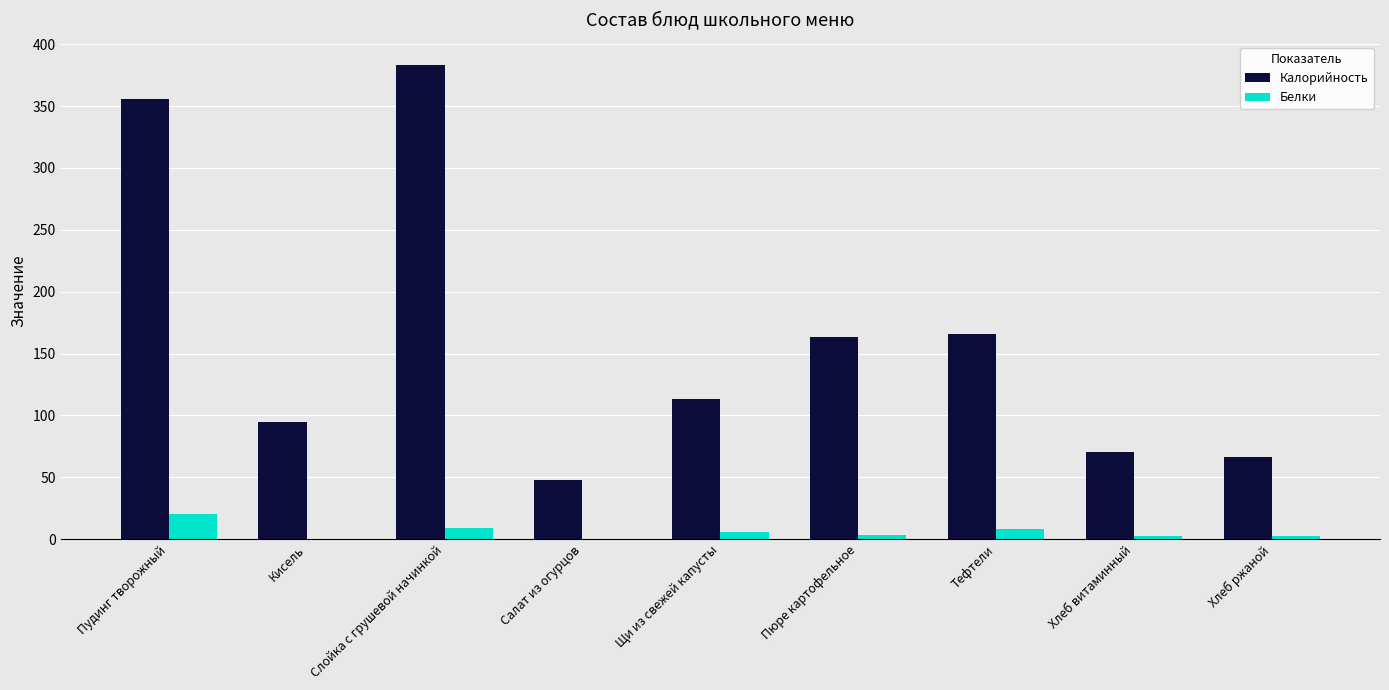

Which category has the highest value in the Белки series?

Пудинг творожный